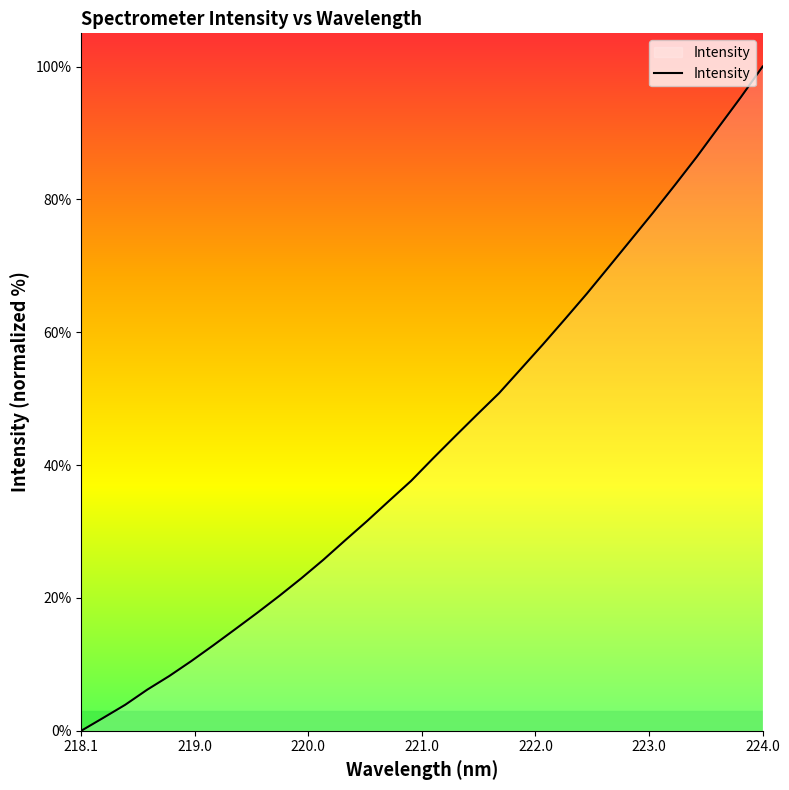

What is the greatest value displayed?

100.0